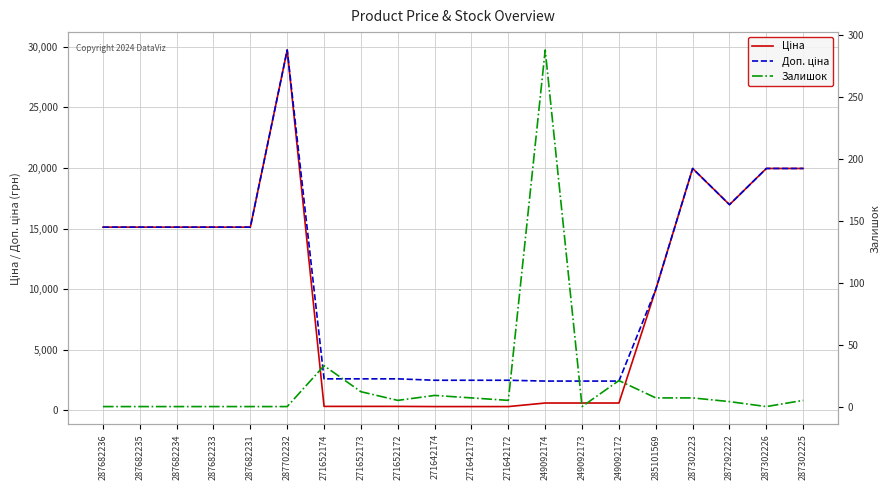

At which category is the sum across all series the highest?

287702232